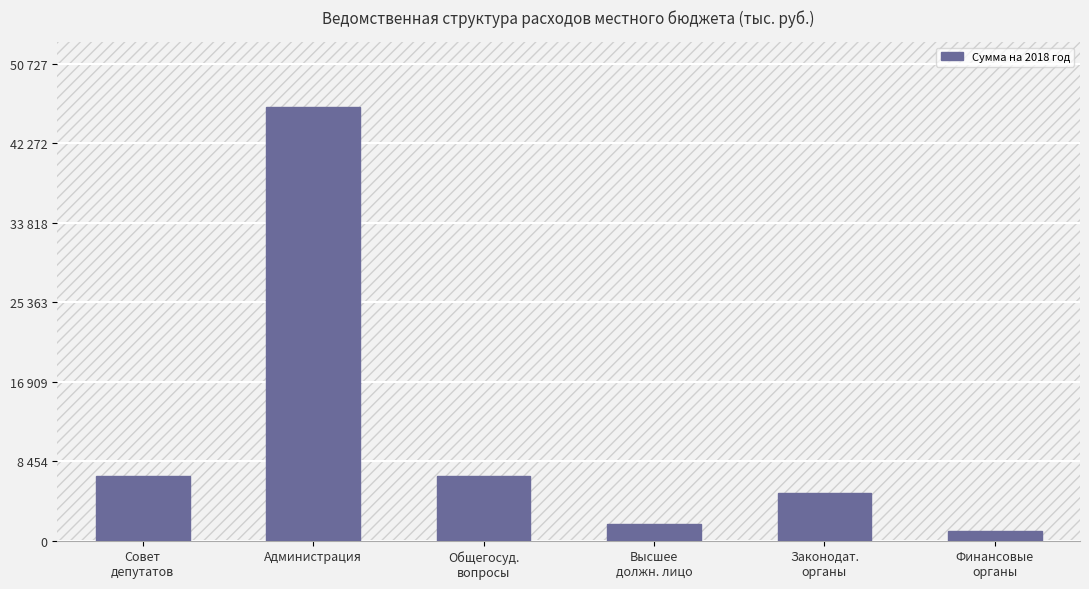

Reading left to right, what are all the values shown in this chart?

Совет
депутатов=6829.0	Администрация=46115.5	Общегосуд.
вопросы=6829.0	Высшее
должн. лицо=1780.1	Законодат.
органы=5048.9	Финансовые
органы=1048.4